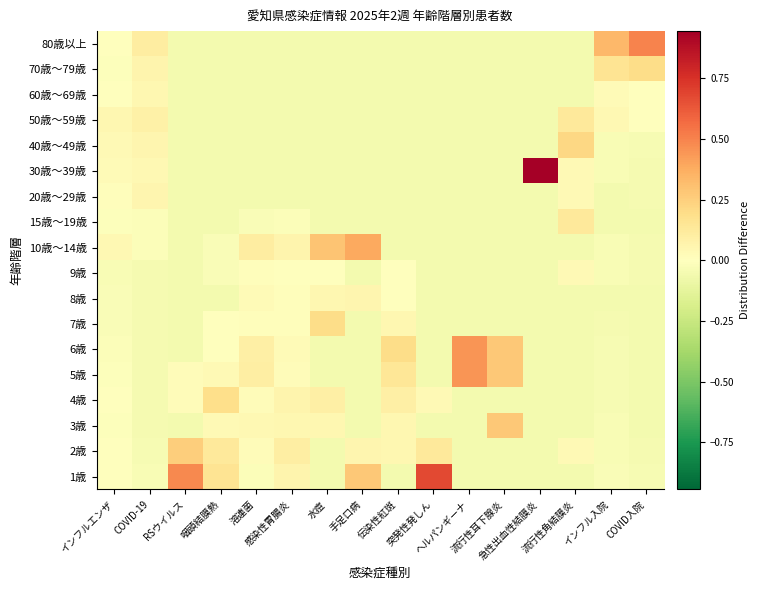

Reading left to right, what are all the values shown in this chart?

1歳: インフルエンザ=-0.0	COVID-19=-0.0	RSウイルス=0.5	咽頭結膜熱=0.2	溶連菌=-0.0	感染性胃腸炎=0.1	水痘=-0.1	手足口病=0.3	伝染性紅斑=-0.1	突発性発しん=0.7	ヘルパンギーナ=-0.1	流行性耳下腺炎=-0.1	急性出血性結膜炎=-0.1	流行性角結膜炎=-0.1	インフル入院=-0.0	COVID入院=-0.0
2歳: インフルエンザ=-0.0	COVID-19=-0.0	RSウイルス=0.3	咽頭結膜熱=0.1	溶連菌=0.0	感染性胃腸炎=0.1	水痘=-0.1	手足口病=0.1	伝染性紅斑=0.0	突発性発しん=0.1	ヘルパンギーナ=-0.1	流行性耳下腺炎=-0.1	急性出血性結膜炎=-0.1	流行性角結膜炎=0.0	インフル入院=-0.0	COVID入院=-0.0
3歳: インフルエンザ=-0.0	COVID-19=-0.0	RSウイルス=-0.1	咽頭結膜熱=0.0	溶連菌=0.0	感染性胃腸炎=0.0	水痘=0.0	手足口病=-0.1	伝染性紅斑=0.0	突発性発しん=-0.1	ヘルパンギーナ=-0.1	流行性耳下腺炎=0.3	急性出血性結膜炎=-0.1	流行性角結膜炎=-0.1	インフル入院=-0.0	COVID入院=-0.1
4歳: インフルエンザ=-0.0	COVID-19=-0.0	RSウイルス=0.0	咽頭結膜熱=0.2	溶連菌=0.0	感染性胃腸炎=0.1	水痘=0.1	手足口病=-0.1	伝染性紅斑=0.1	突発性発しん=0.0	ヘルパンギーナ=-0.1	流行性耳下腺炎=-0.1	急性出血性結膜炎=-0.1	流行性角結膜炎=-0.1	インフル入院=-0.0	COVID入院=-0.1
5歳: インフルエンザ=-0.0	COVID-19=-0.0	RSウイルス=0.0	咽頭結膜熱=0.0	溶連菌=0.1	感染性胃腸炎=0.0	水痘=-0.1	手足口病=-0.1	伝染性紅斑=0.1	突発性発しん=-0.1	ヘルパンギーナ=0.4	流行性耳下腺炎=0.3	急性出血性結膜炎=-0.1	流行性角結膜炎=-0.1	インフル入院=-0.0	COVID入院=-0.1
6歳: インフルエンザ=-0.0	COVID-19=-0.1	RSウイルス=-0.1	咽頭結膜熱=0.0	溶連菌=0.1	感染性胃腸炎=0.0	水痘=-0.1	手足口病=-0.1	伝染性紅斑=0.2	突発性発しん=-0.1	ヘルパンギーナ=0.4	流行性耳下腺炎=0.3	急性出血性結膜炎=-0.1	流行性角結膜炎=-0.1	インフル入院=-0.0	COVID入院=-0.1
7歳: インフルエンザ=-0.0	COVID-19=-0.0	RSウイルス=-0.1	咽頭結膜熱=0.0	溶連菌=0.0	感染性胃腸炎=0.0	水痘=0.2	手足口病=-0.1	伝染性紅斑=0.0	突発性発しん=-0.1	ヘルパンギーナ=-0.1	流行性耳下腺炎=-0.1	急性出血性結膜炎=-0.1	流行性角結膜炎=-0.1	インフル入院=-0.0	COVID入院=-0.1
8歳: インフルエンザ=-0.0	COVID-19=-0.0	RSウイルス=-0.1	咽頭結膜熱=-0.1	溶連菌=0.0	感染性胃腸炎=0.0	水痘=0.0	手足口病=0.1	伝染性紅斑=-0.0	突発性発しん=-0.1	ヘルパンギーナ=-0.1	流行性耳下腺炎=-0.1	急性出血性結膜炎=-0.1	流行性角結膜炎=-0.1	インフル入院=-0.1	COVID入院=-0.1
9歳: インフルエンザ=-0.0	COVID-19=-0.1	RSウイルス=-0.1	咽頭結膜熱=-0.0	溶連菌=0.0	感染性胃腸炎=0.0	水痘=-0.0	手足口病=-0.1	伝染性紅斑=-0.0	突発性発しん=-0.1	ヘルパンギーナ=-0.1	流行性耳下腺炎=-0.1	急性出血性結膜炎=-0.1	流行性角結膜炎=0.0	インフル入院=-0.0	COVID入院=-0.0
10歳～14歳: インフルエンザ=0.0	COVID-19=-0.0	RSウイルス=-0.1	咽頭結膜熱=-0.0	溶連菌=0.1	感染性胃腸炎=0.1	水痘=0.3	手足口病=0.4	伝染性紅斑=-0.1	突発性発しん=-0.1	ヘルパンギーナ=-0.1	流行性耳下腺炎=-0.1	急性出血性結膜炎=-0.1	流行性角結膜炎=-0.1	インフル入院=-0.0	COVID入院=-0.0
15歳～19歳: インフルエンザ=-0.0	COVID-19=-0.0	RSウイルス=-0.1	咽頭結膜熱=-0.1	溶連菌=-0.0	感染性胃腸炎=-0.0	水痘=-0.1	手足口病=-0.1	伝染性紅斑=-0.1	突発性発しん=-0.1	ヘルパンギーナ=-0.1	流行性耳下腺炎=-0.1	急性出血性結膜炎=-0.1	流行性角結膜炎=0.1	インフル入院=-0.1	COVID入院=-0.1
20歳～29歳: インフルエンザ=0.0	COVID-19=0.1	RSウイルス=-0.1	咽頭結膜熱=-0.1	溶連菌=-0.1	感染性胃腸炎=-0.1	水痘=-0.1	手足口病=-0.1	伝染性紅斑=-0.1	突発性発しん=-0.1	ヘルパンギーナ=-0.1	流行性耳下腺炎=-0.1	急性出血性結膜炎=-0.1	流行性角結膜炎=0.0	インフル入院=-0.1	COVID入院=-0.0
30歳～39歳: インフルエンザ=0.0	COVID-19=0.0	RSウイルス=-0.1	咽頭結膜熱=-0.1	溶連菌=-0.1	感染性胃腸炎=-0.1	水痘=-0.1	手足口病=-0.1	伝染性紅斑=-0.1	突発性発しん=-0.1	ヘルパンギーナ=-0.1	流行性耳下腺炎=-0.1	急性出血性結膜炎=0.9	流行性角結膜炎=0.0	インフル入院=-0.0	COVID入院=-0.0
40歳～49歳: インフルエンザ=0.0	COVID-19=0.1	RSウイルス=-0.1	咽頭結膜熱=-0.1	溶連菌=-0.1	感染性胃腸炎=-0.1	水痘=-0.1	手足口病=-0.1	伝染性紅斑=-0.1	突発性発しん=-0.1	ヘルパンギーナ=-0.1	流行性耳下腺炎=-0.1	急性出血性結膜炎=-0.1	流行性角結膜炎=0.2	インフル入院=-0.0	COVID入院=-0.0
50歳～59歳: インフルエンザ=0.0	COVID-19=0.1	RSウイルス=-0.1	咽頭結膜熱=-0.1	溶連菌=-0.1	感染性胃腸炎=-0.1	水痘=-0.1	手足口病=-0.1	伝染性紅斑=-0.1	突発性発しん=-0.1	ヘルパンギーナ=-0.1	流行性耳下腺炎=-0.1	急性出血性結膜炎=-0.1	流行性角結膜炎=0.1	インフル入院=0.0	COVID入院=0.0
60歳～69歳: インフルエンザ=-0.0	COVID-19=0.0	RSウイルス=-0.1	咽頭結膜熱=-0.1	溶連菌=-0.1	感染性胃腸炎=-0.1	水痘=-0.1	手足口病=-0.1	伝染性紅斑=-0.1	突発性発しん=-0.1	ヘルパンギーナ=-0.1	流行性耳下腺炎=-0.1	急性出血性結膜炎=-0.1	流行性角結膜炎=-0.1	インフル入院=0.0	COVID入院=-0.0
70歳～79歳: インフルエンザ=-0.0	COVID-19=0.1	RSウイルス=-0.1	咽頭結膜熱=-0.1	溶連菌=-0.1	感染性胃腸炎=-0.1	水痘=-0.1	手足口病=-0.1	伝染性紅斑=-0.1	突発性発しん=-0.1	ヘルパンギーナ=-0.1	流行性耳下腺炎=-0.1	急性出血性結膜炎=-0.1	流行性角結膜炎=-0.1	インフル入院=0.2	COVID入院=0.2
80歳以上: インフルエンザ=0.0	COVID-19=0.1	RSウイルス=-0.1	咽頭結膜熱=-0.1	溶連菌=-0.1	感染性胃腸炎=-0.1	水痘=-0.1	手足口病=-0.1	伝染性紅斑=-0.1	突発性発しん=-0.1	ヘルパンギーナ=-0.1	流行性耳下腺炎=-0.1	急性出血性結膜炎=-0.1	流行性角結膜炎=-0.1	インフル入院=0.3	COVID入院=0.5